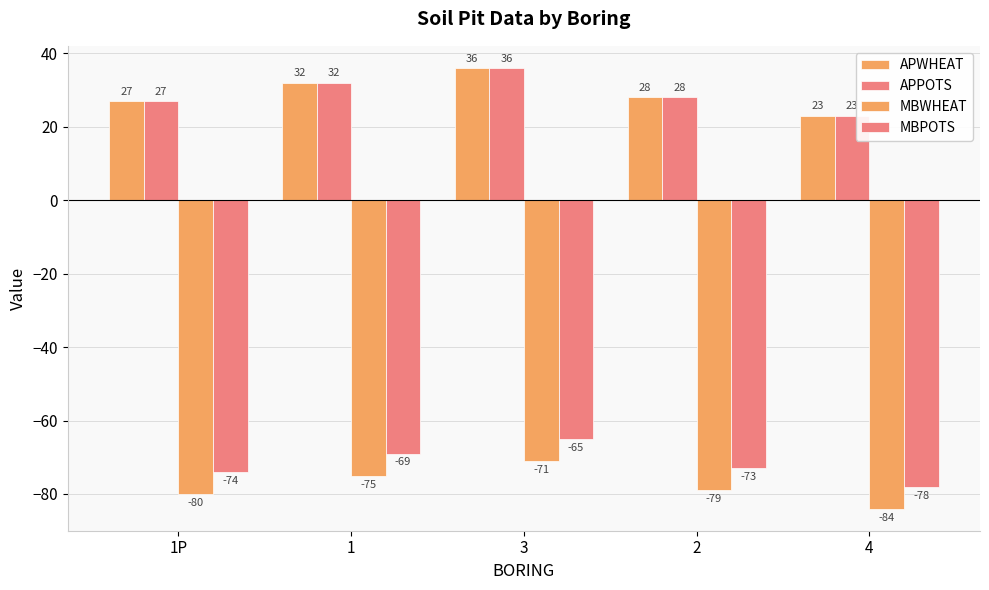

What value does the APWHEAT series have at 4, to the nearest 5?

25